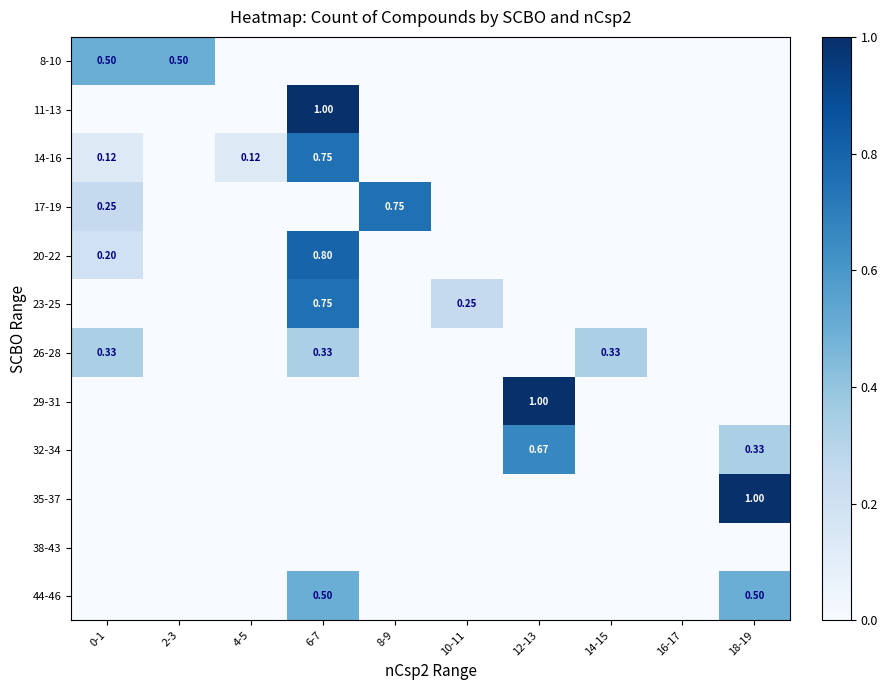

The 29-31 series shows 0.0 at 0-1. True or false?

True